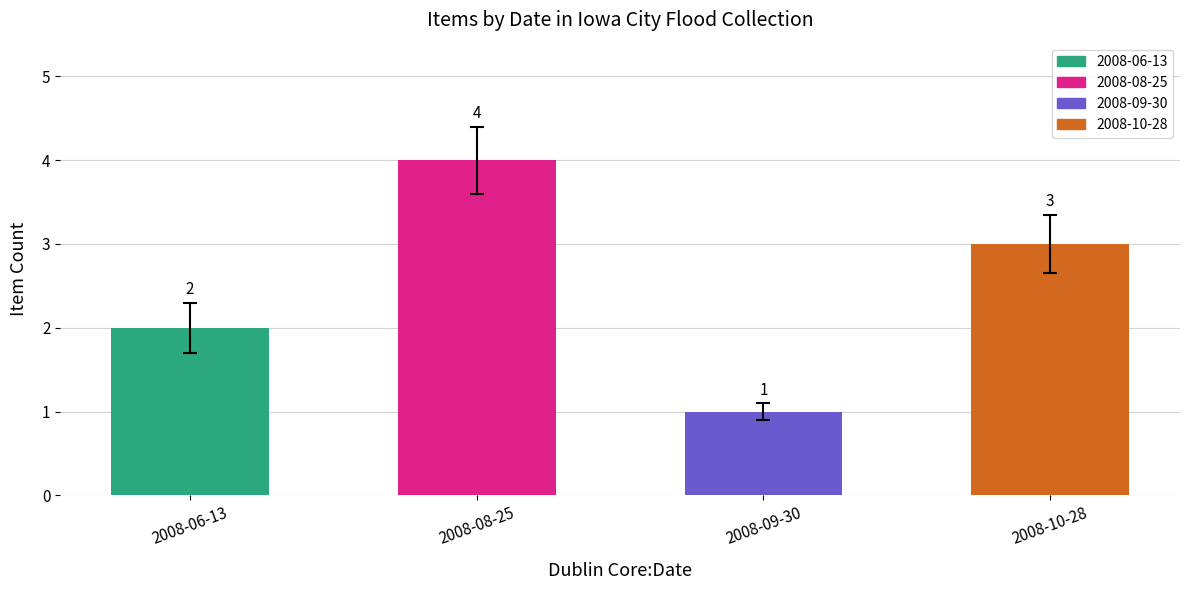

The value at 2008-08-25 is 4. True or false?

True